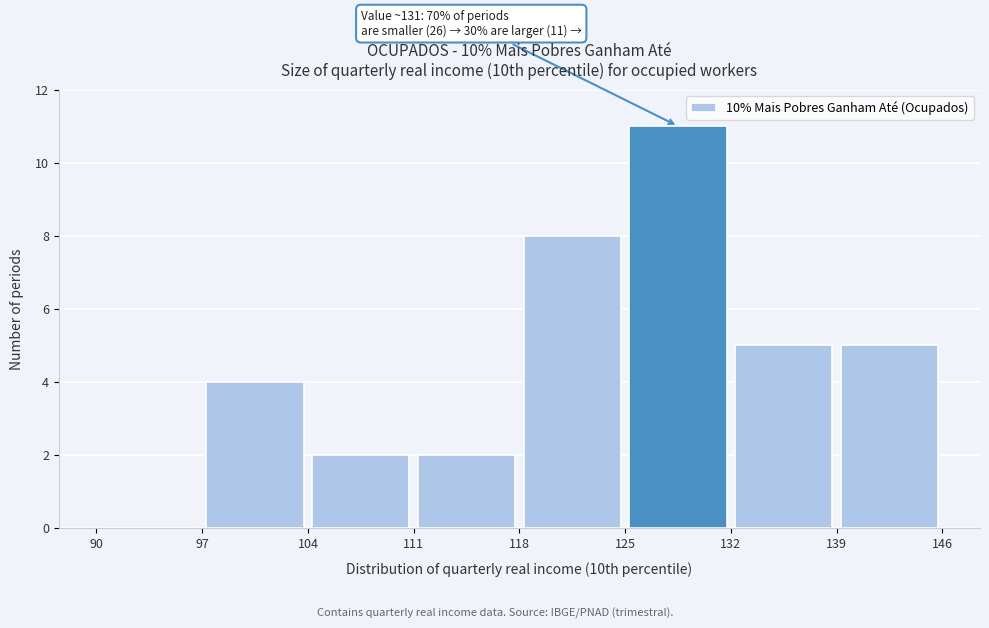

Over which range of the x-axis is the bar tallest?

125 to 132